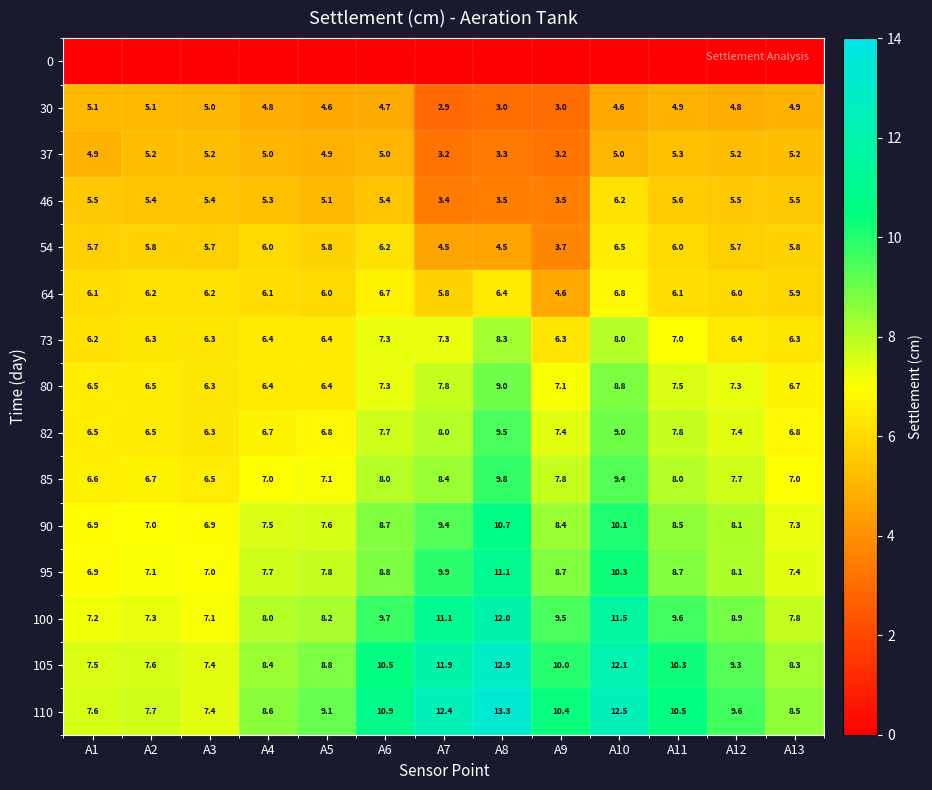

How many categories are shown in the chart?

13